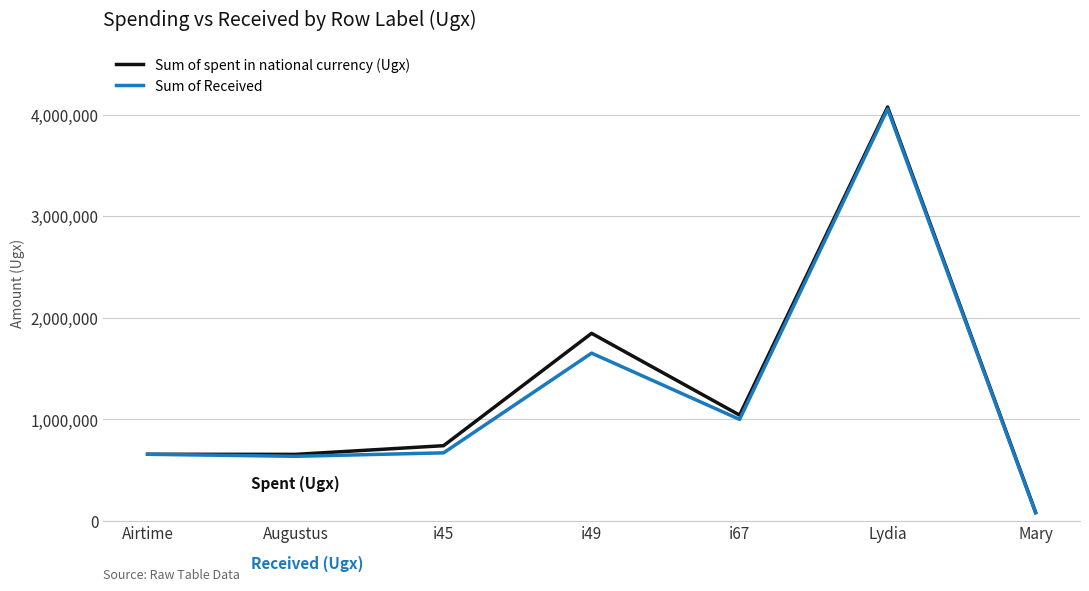

At which category does the chart reach its peak across all series?

Lydia